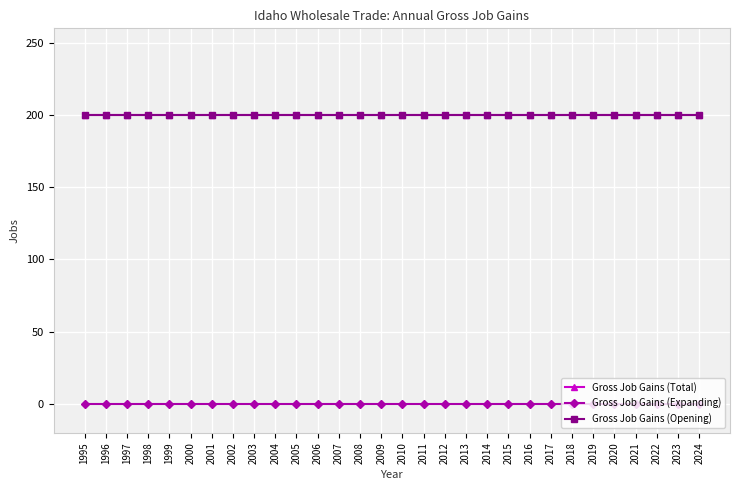

Reading left to right, extract all data points from this chart.

Gross Job Gains (Total): 200	200	200	200	200	200	200	200	200	200	200	200	200	200	200	200	200	200	200	200	200	200	200	200	200	200	200	200	200	200
Gross Job Gains (Expanding): 0	0	0	0	0	0	0	0	0	0	0	0	0	0	0	0	0	0	0	0	0	0	0	0	0	0	0	0	0	0
Gross Job Gains (Opening): 200	200	200	200	200	200	200	200	200	200	200	200	200	200	200	200	200	200	200	200	200	200	200	200	200	200	200	200	200	200